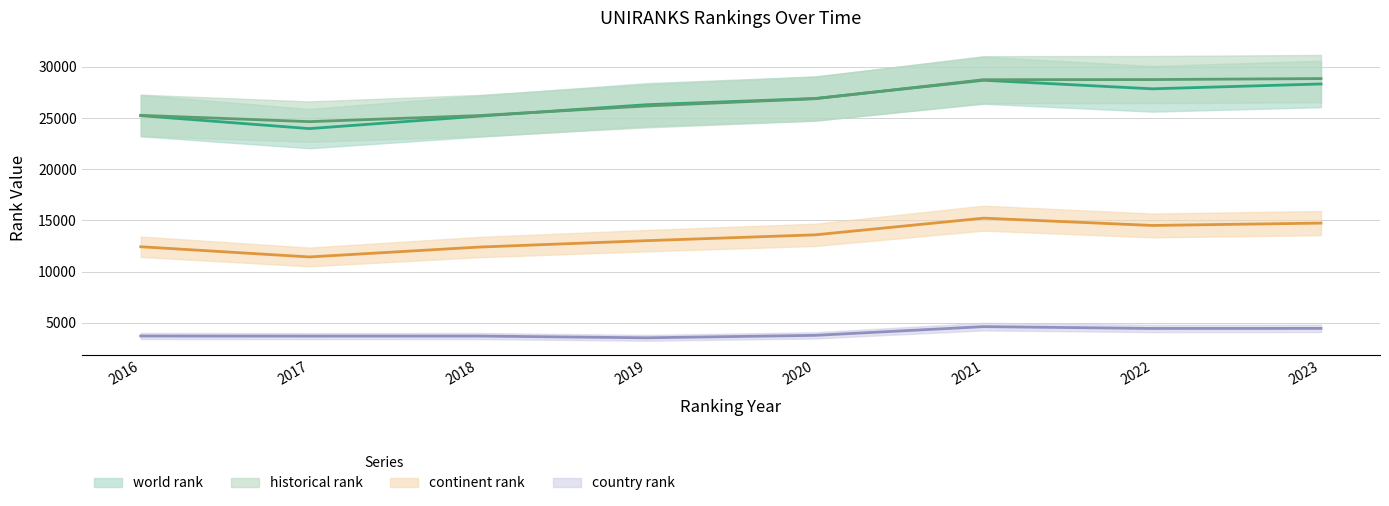

What is the minimum value for world rank?

23967.0